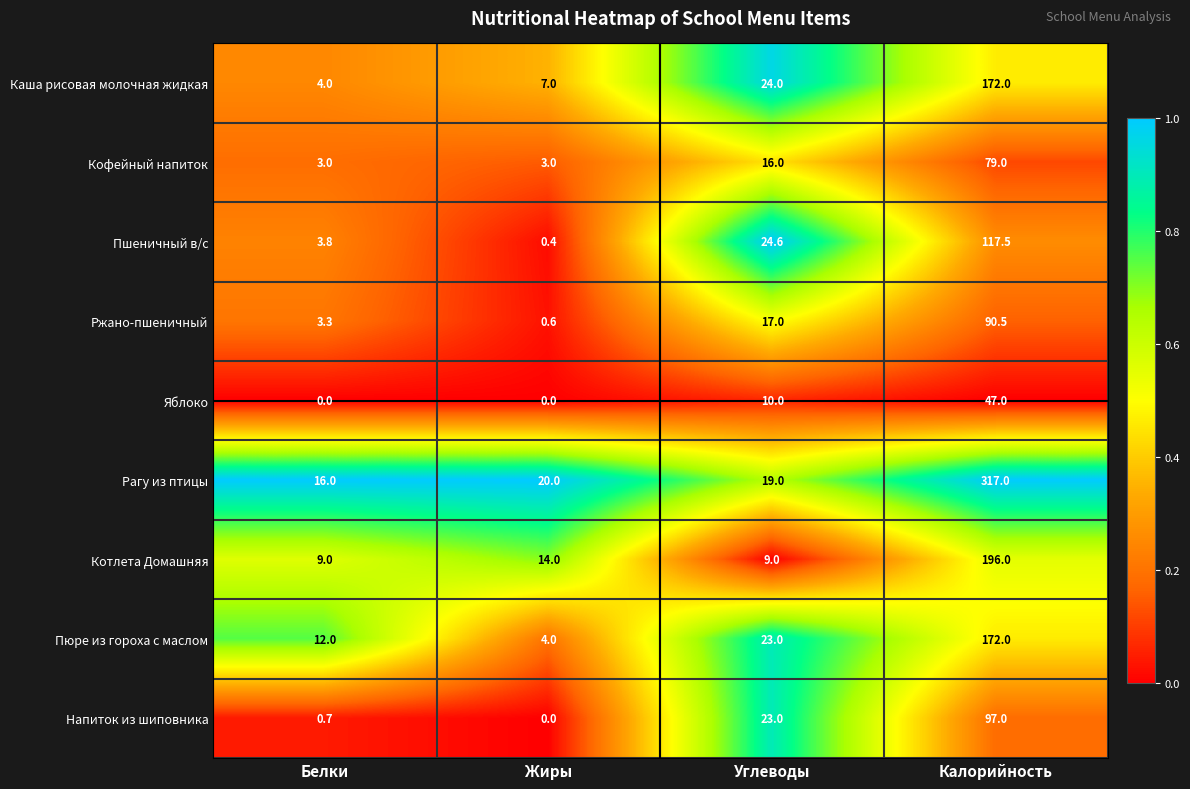

At which category does the chart reach its peak across all series?

Калорийность